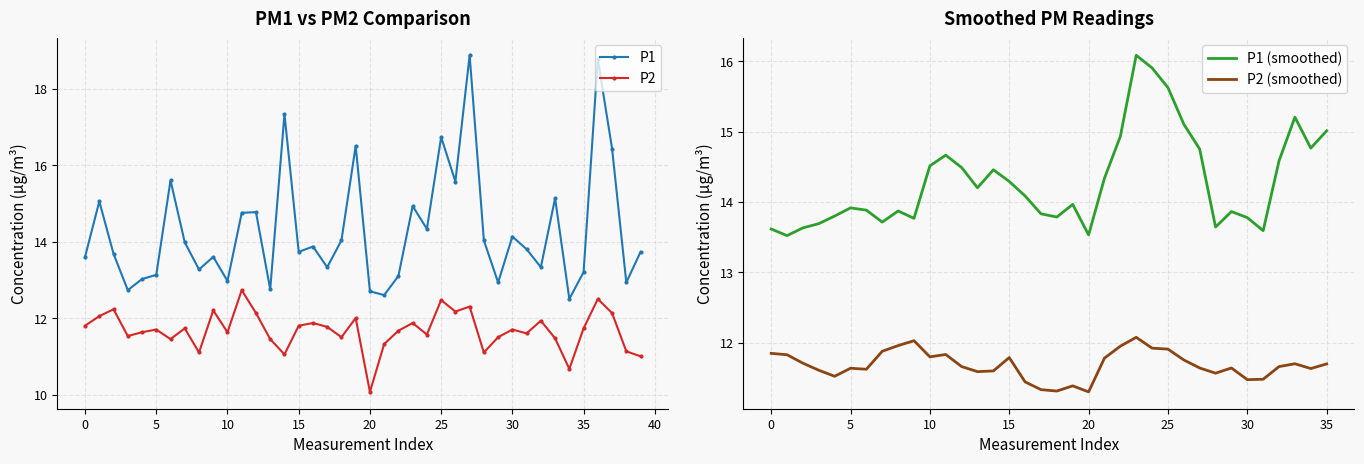

What is the total value across all series at 34?

23.2